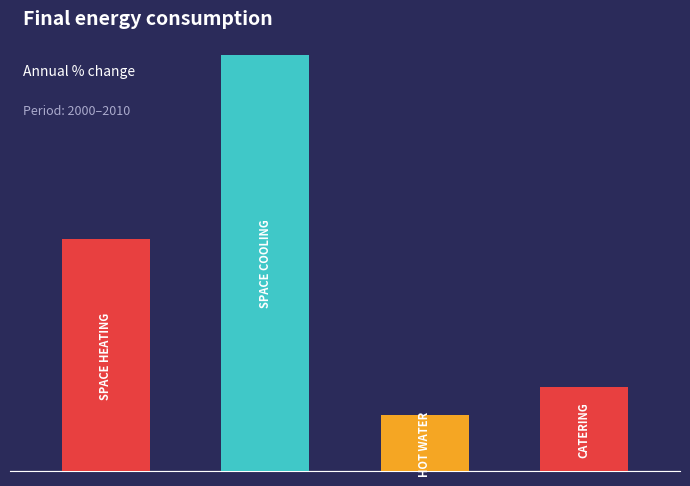

What are all the series names shown in the legend?

Space heating, Space cooling, Hot water, Catering